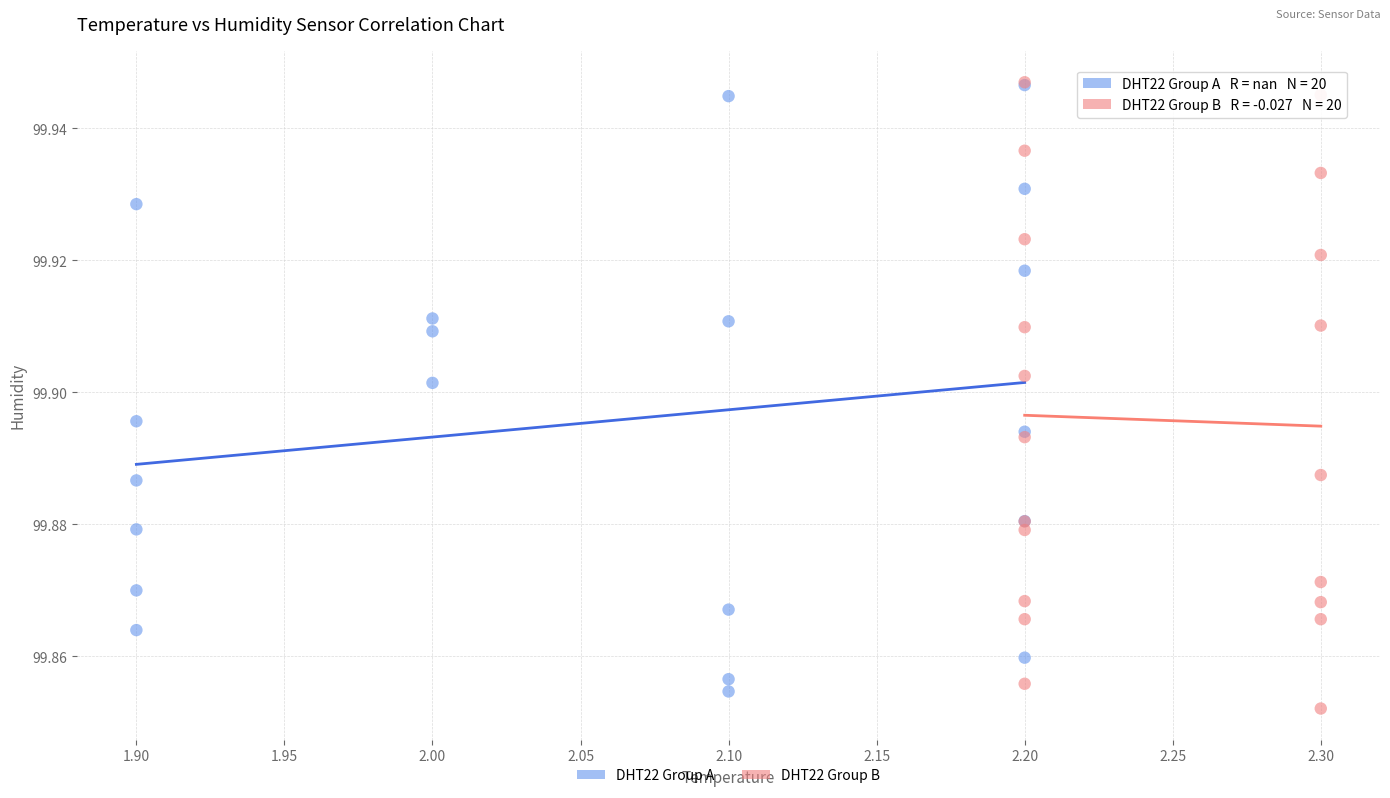

Which series has the widest spread of Y values?

DHT22 Group B